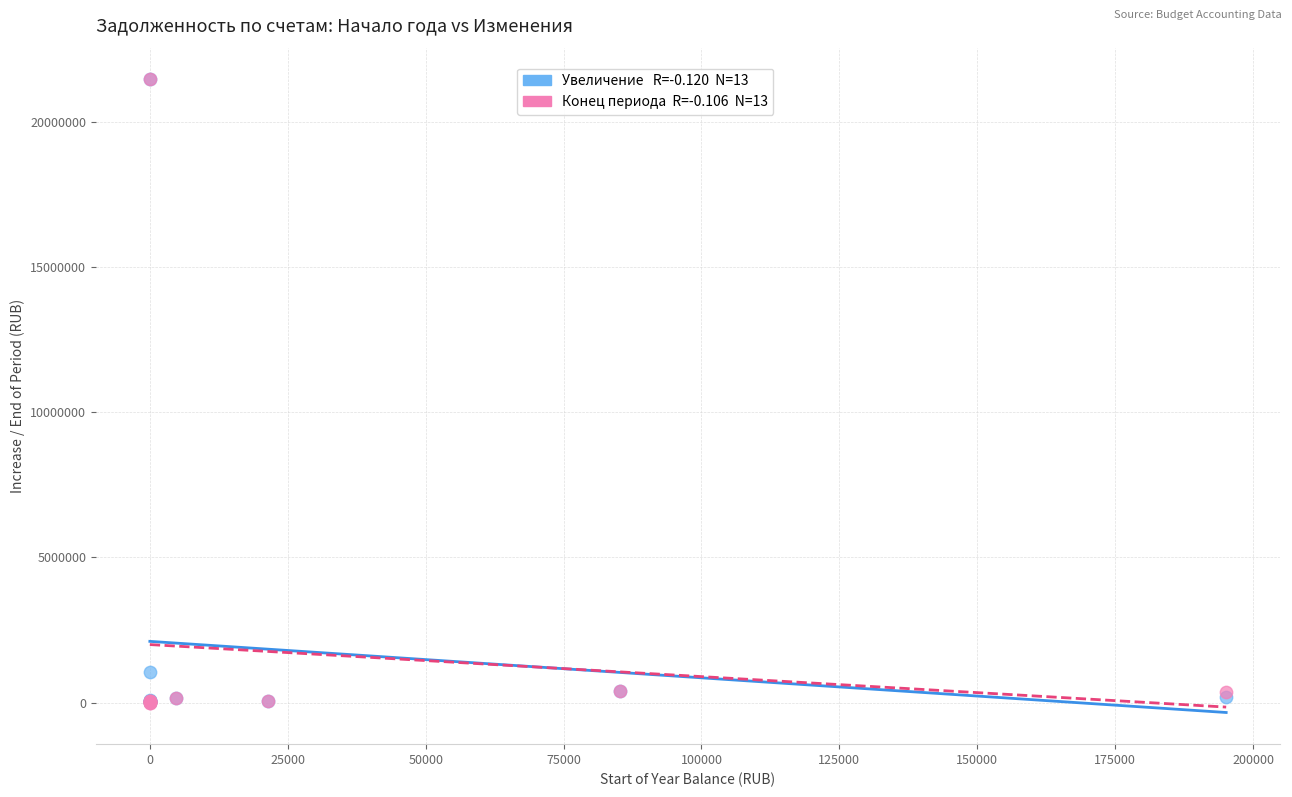

Across all series, what Y value is closest to 10732500?

1069563.0